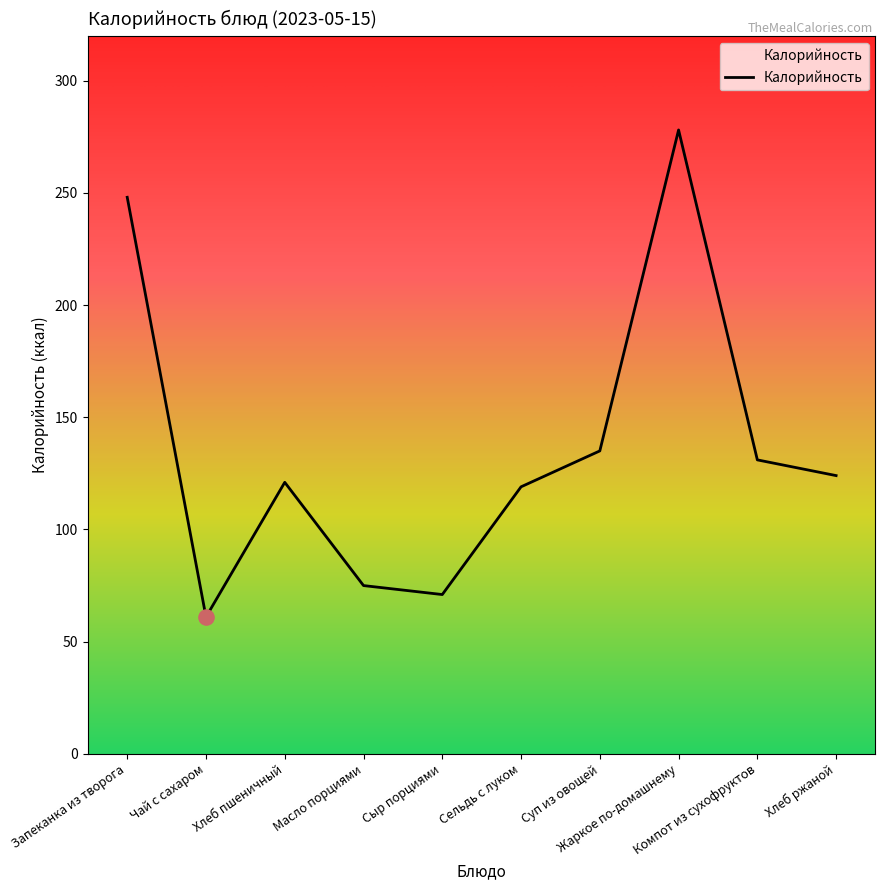

What is the change in value from Масло порциями to Хлеб ржаной?

+49